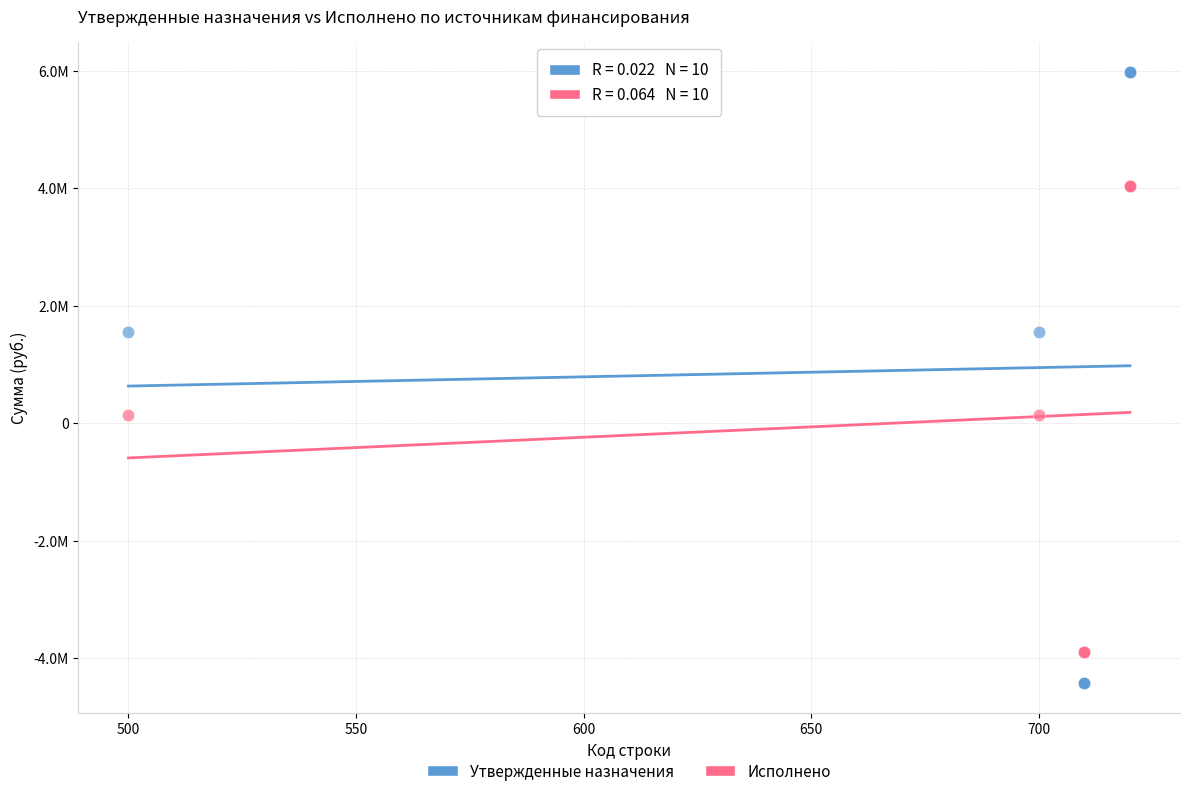

Which series has the largest Y range (max minus min)?

Утвержденные назначения